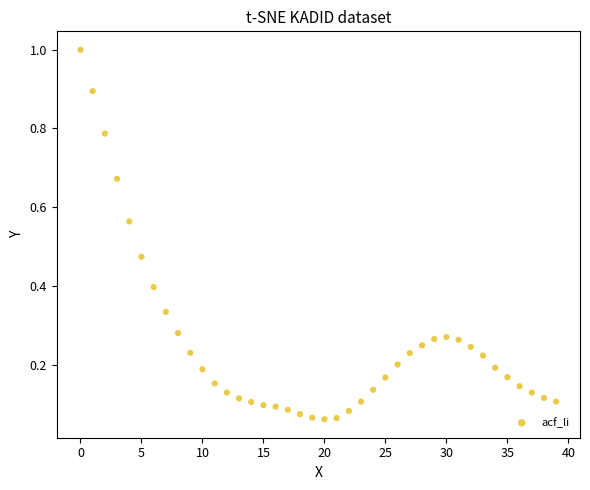

What is the range of Y values (max minus min)?

0.9